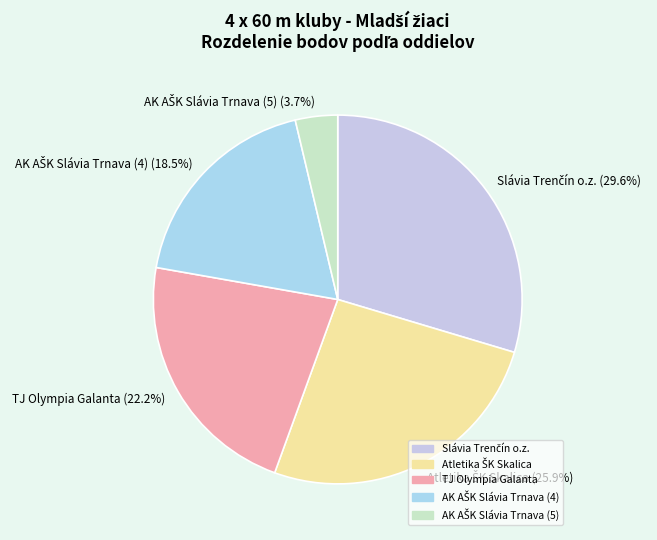

How much of the chart is everything except TJ Olympia Galanta?

77.8%